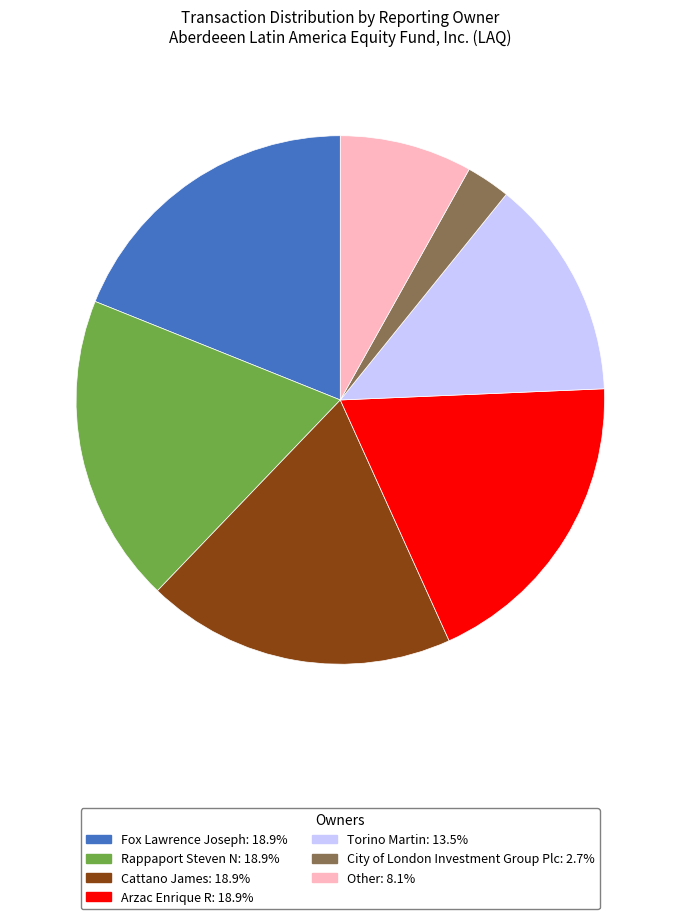

Which has a higher value, Other or Cattano James?

Cattano James